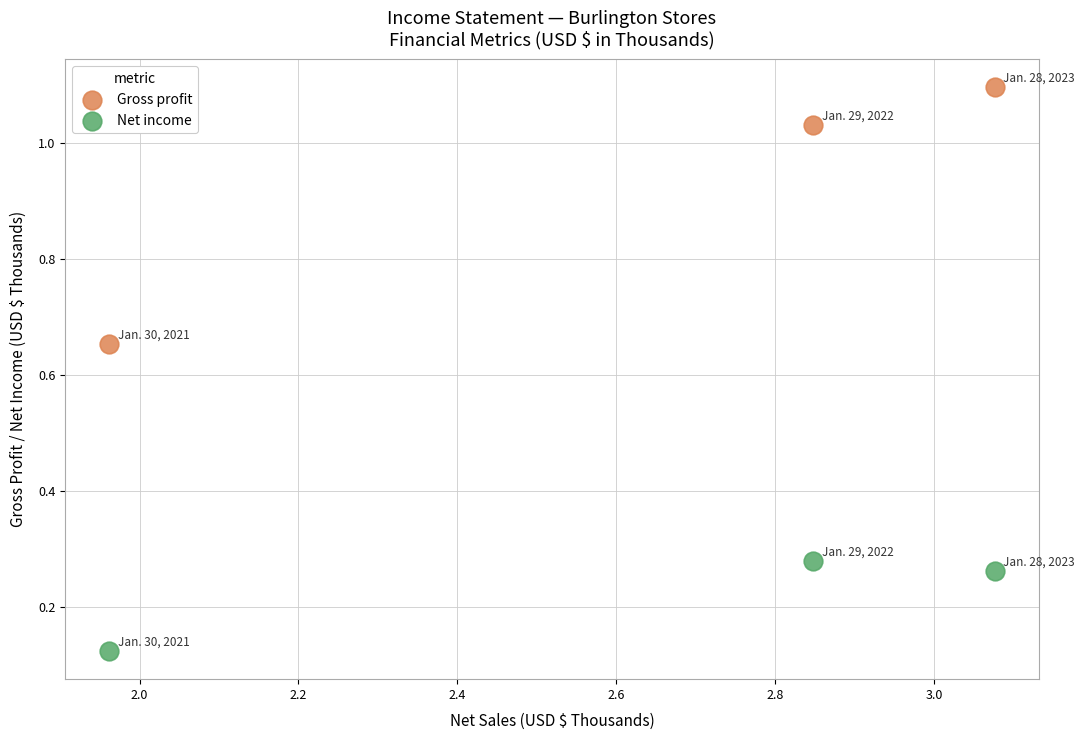

Which series reaches the maximum Y coordinate?

Gross profit